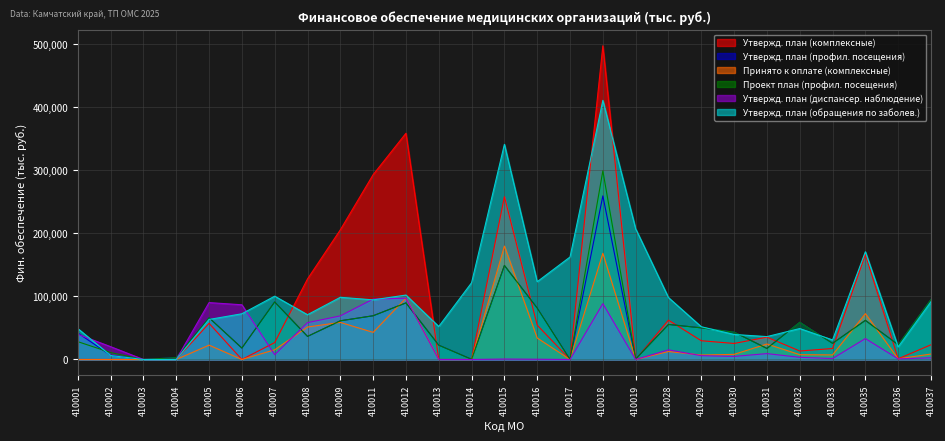

Where do Принято к оплате (комплексные) and Проект план (профил. посещения) first cross each other?

410007 and 410008